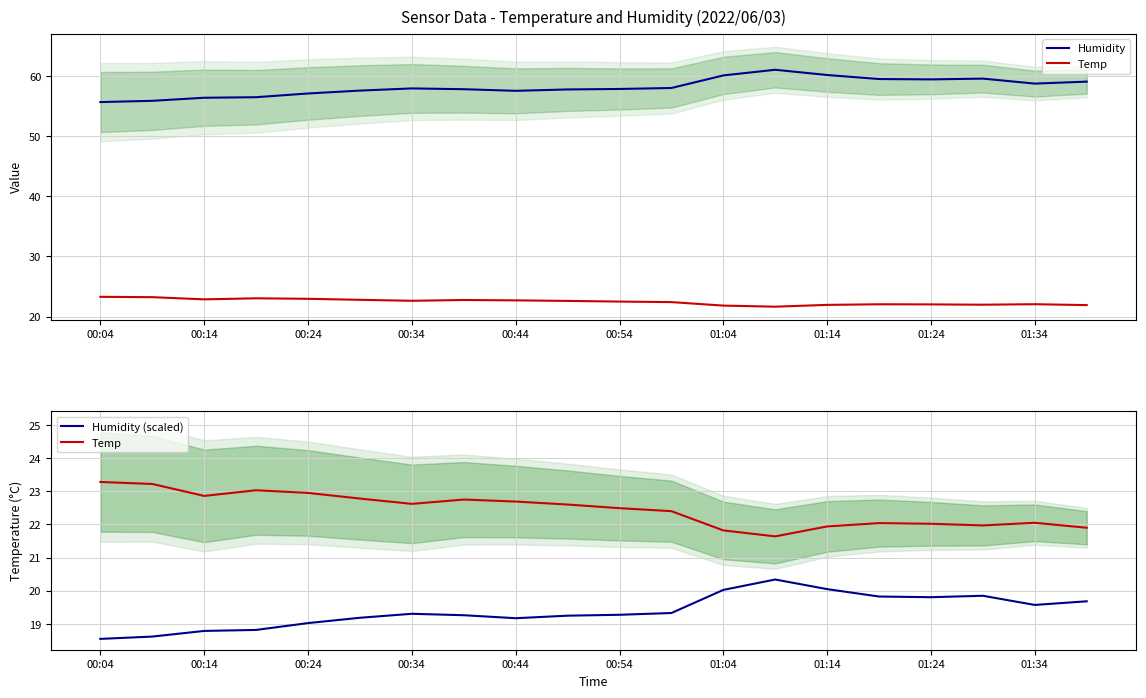

What is the average value of the Humidity (scaled) series?

19.4